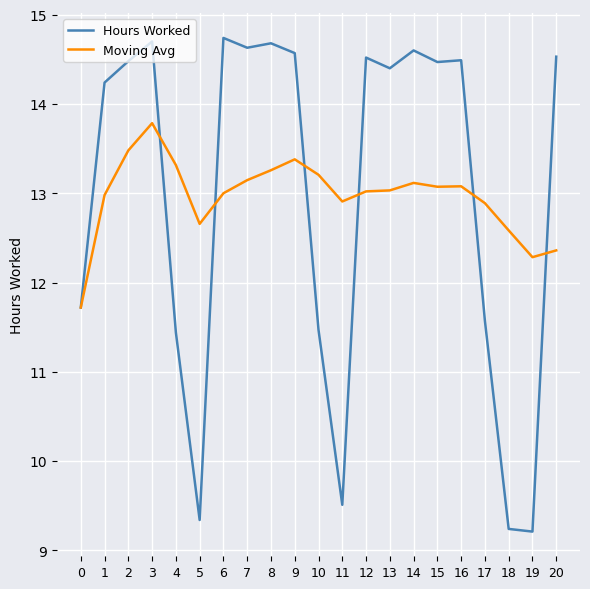

True or false: Moving Avg has a value of 13.4 at 9.

True